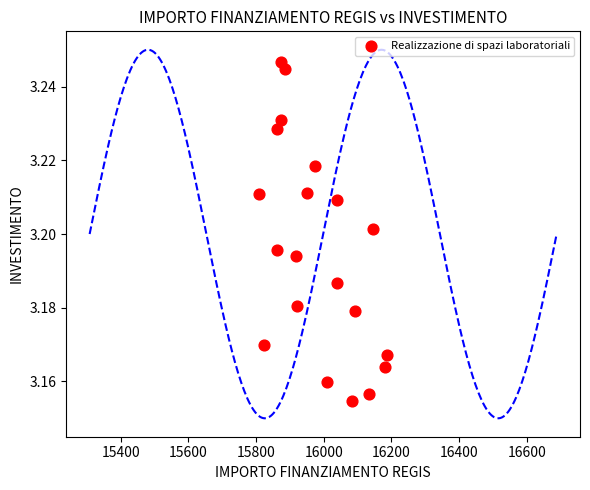

What is the range of X values (max minus min)?

379.7